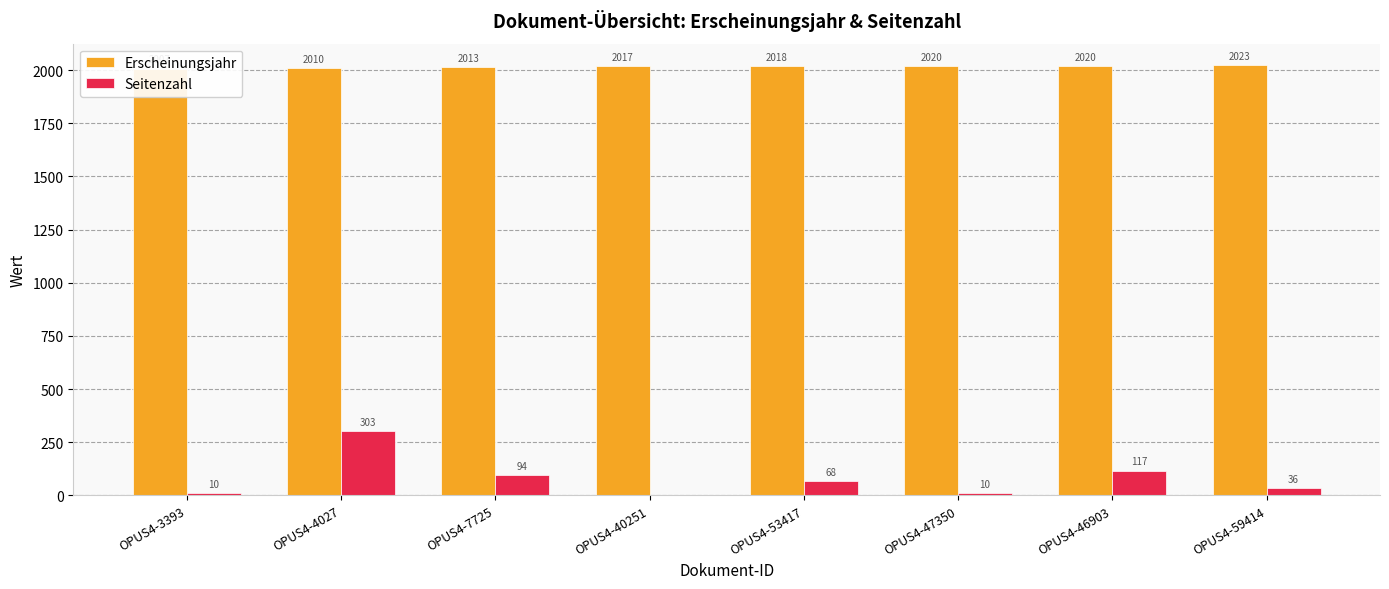

Count the Erscheinungsjahr values in the range 2013 to 2020.

5